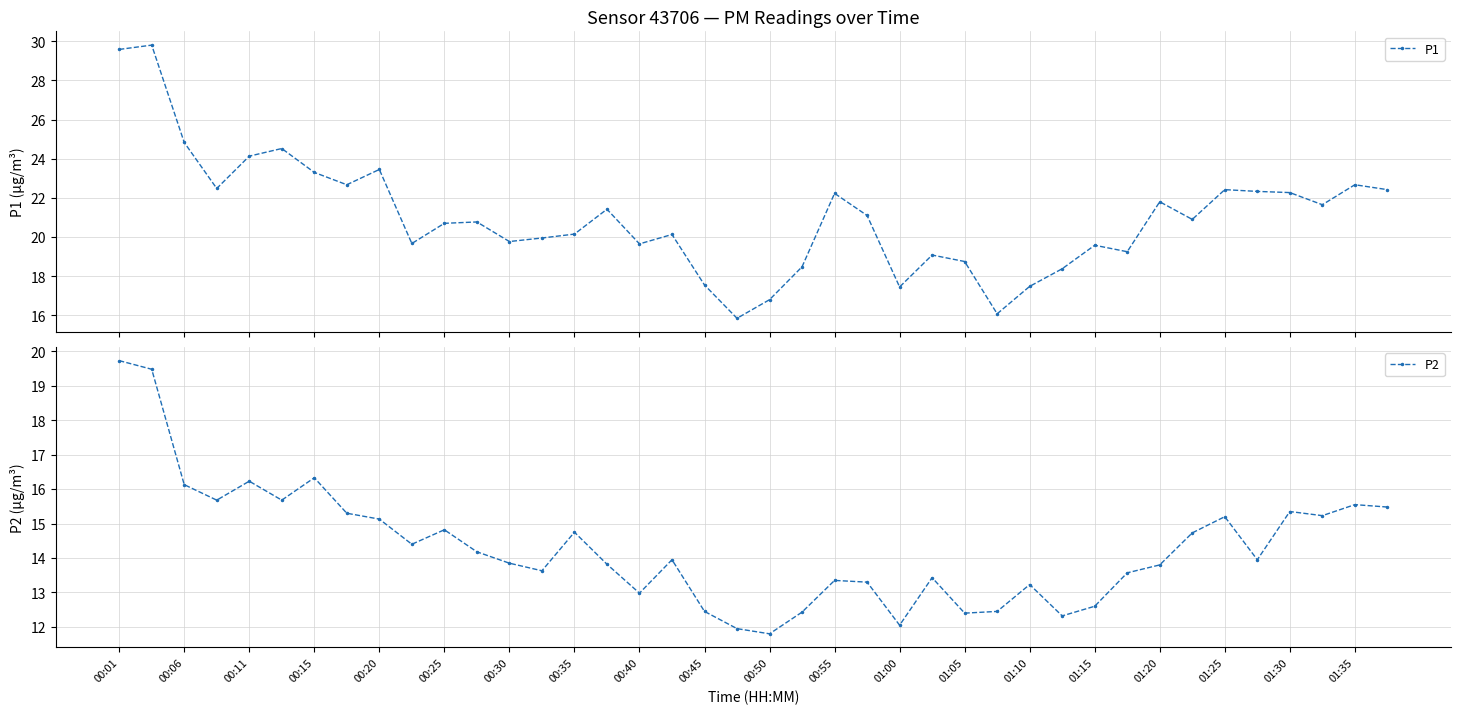

How many lines are shown in the chart?

2